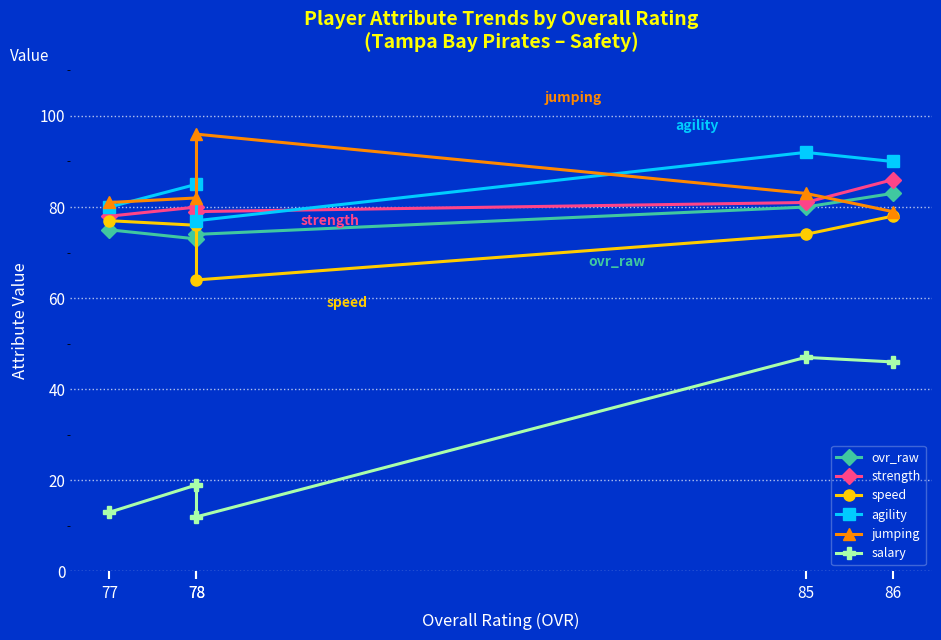

Which category has the highest value across all series?

78